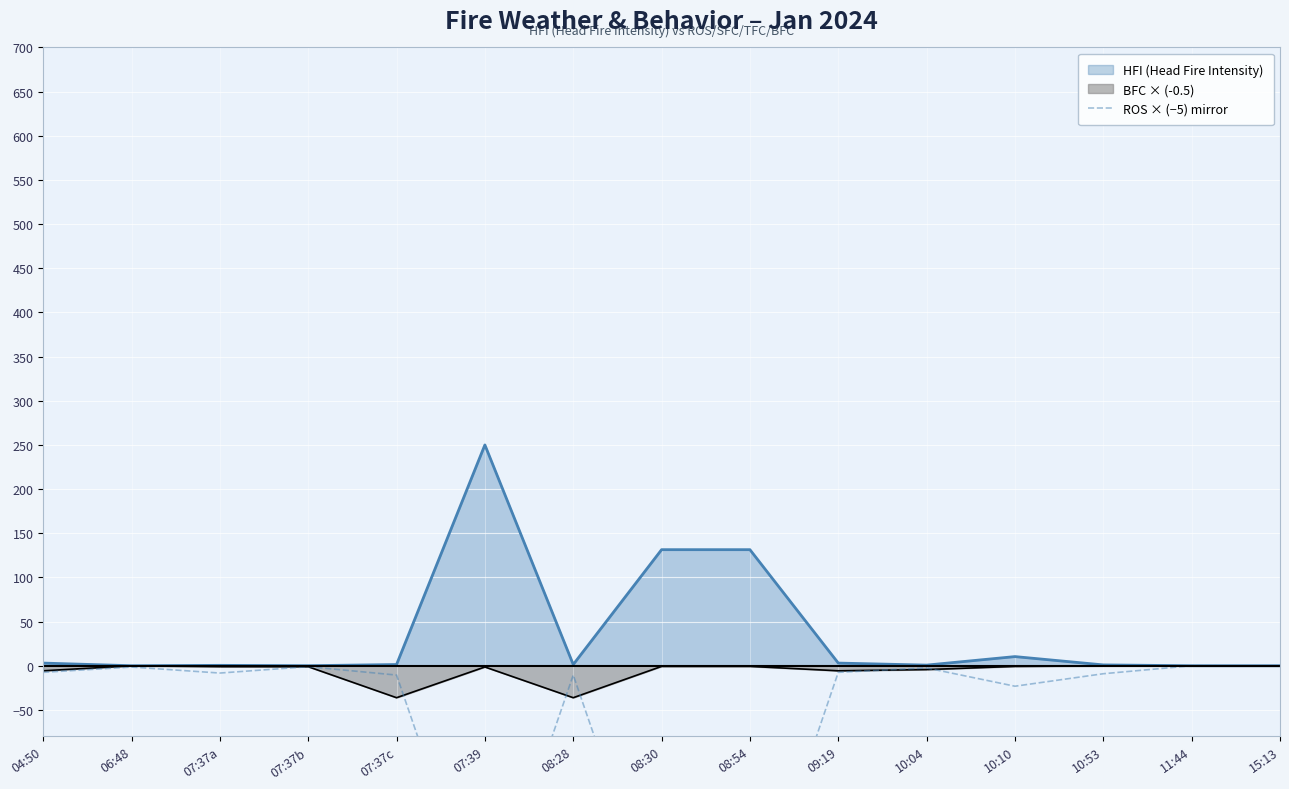

Is it true that the value at 10:04 is -0.7?

False